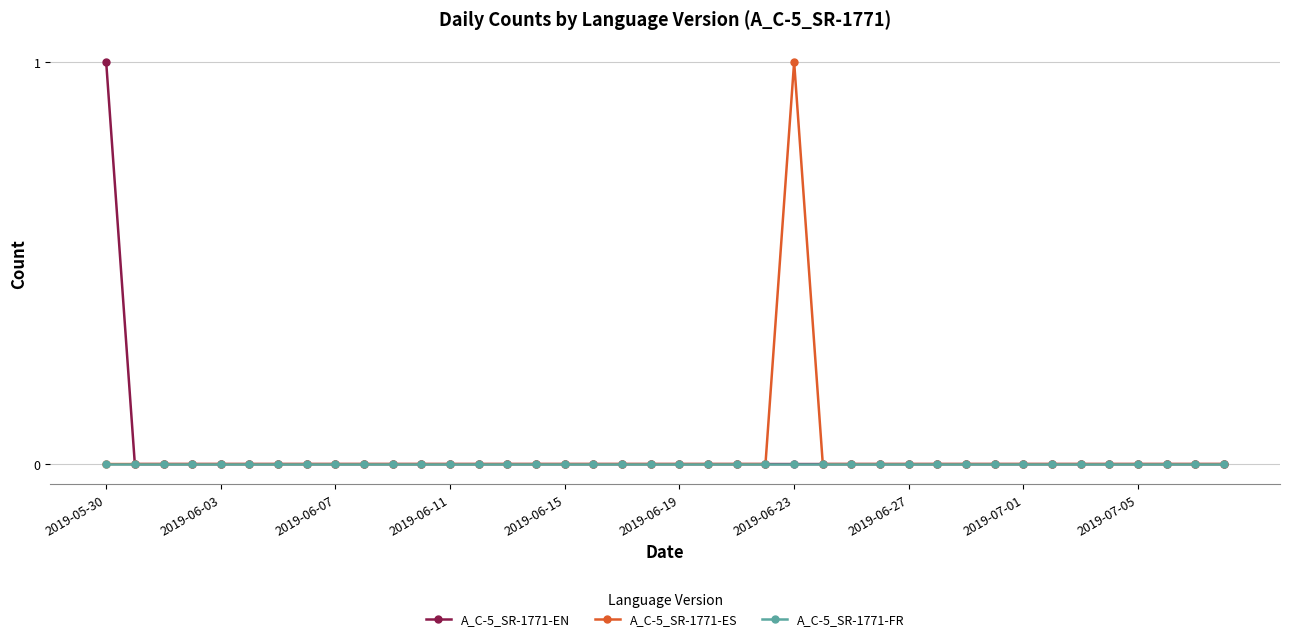

True or false: A_C-5_SR-1771-EN and A_C-5_SR-1771-ES cross at least once.

False